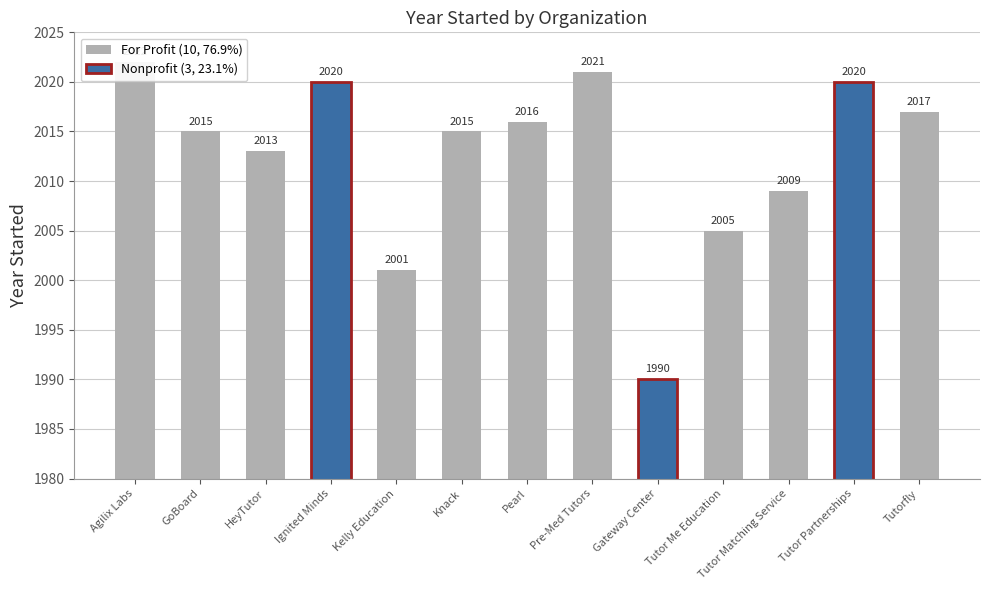

True or false: the data shows 2702 at Knack.

False